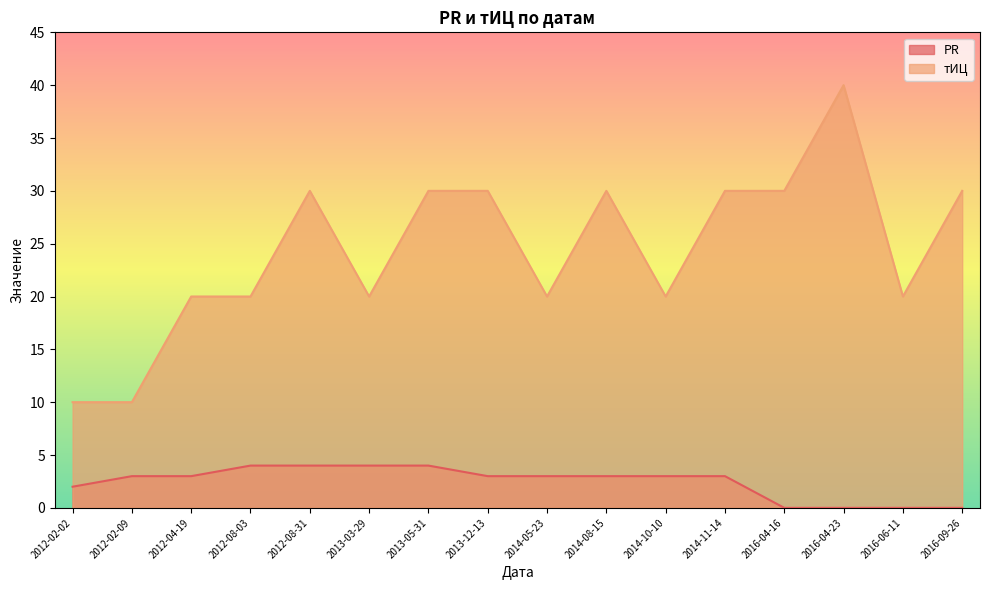

At how many categories does at least one series exceed 35?

1